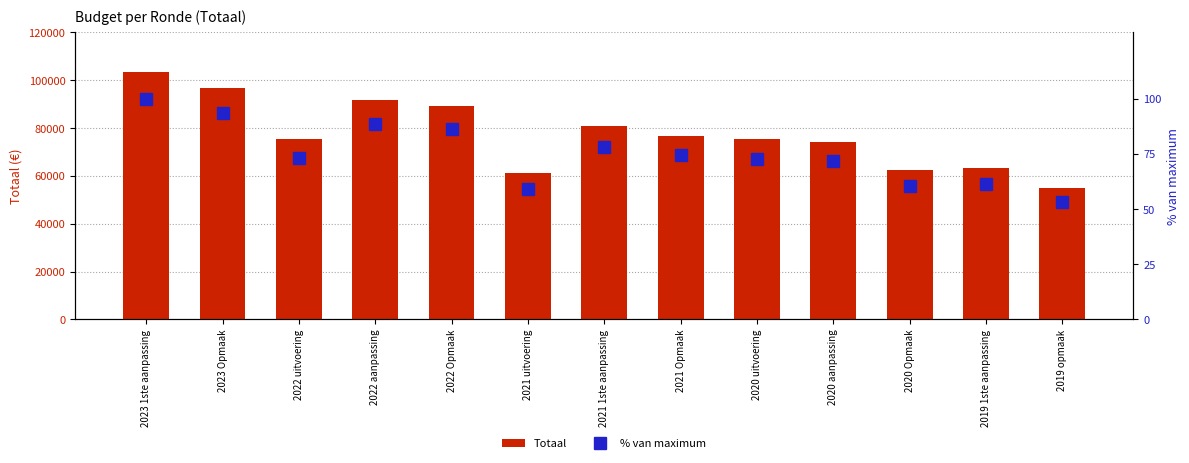

Rank the series by their maximum value, from highest to lowest.

Totaal, % van maximum